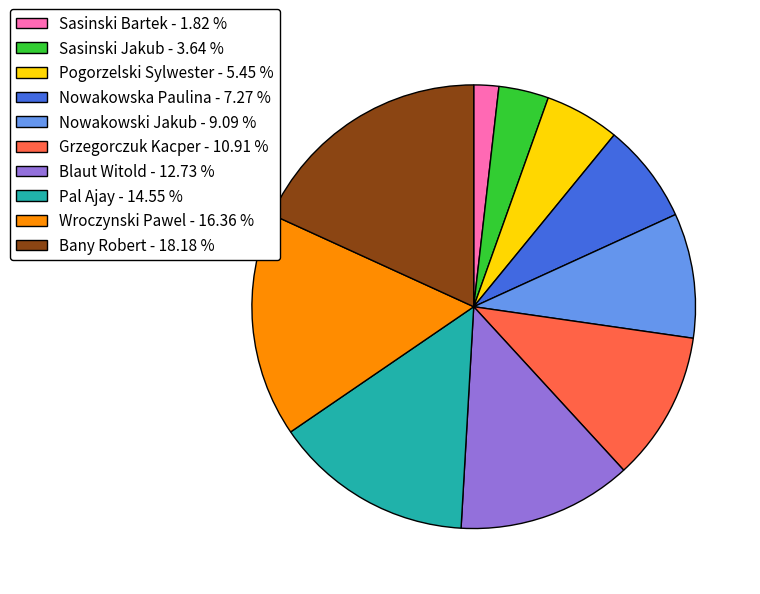

Between Sasinski Bartek and Pal Ajay, which is larger?

Pal Ajay